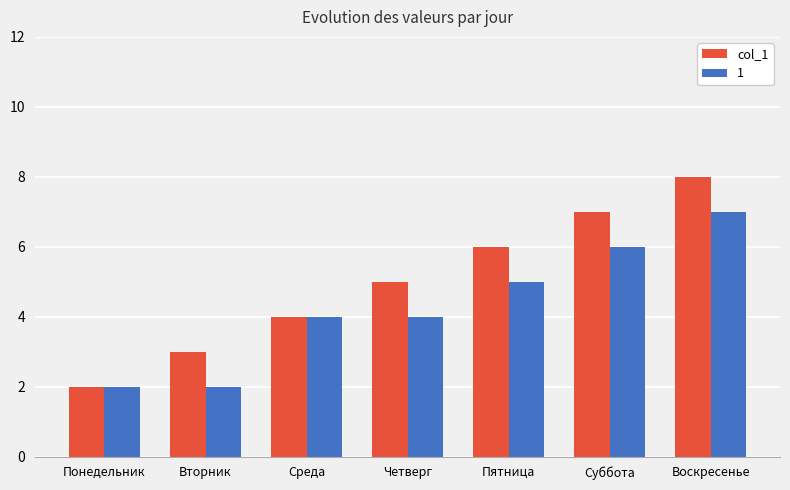

Is the value of col_1 at Среда greater than the value of 1 at Суббота?

No